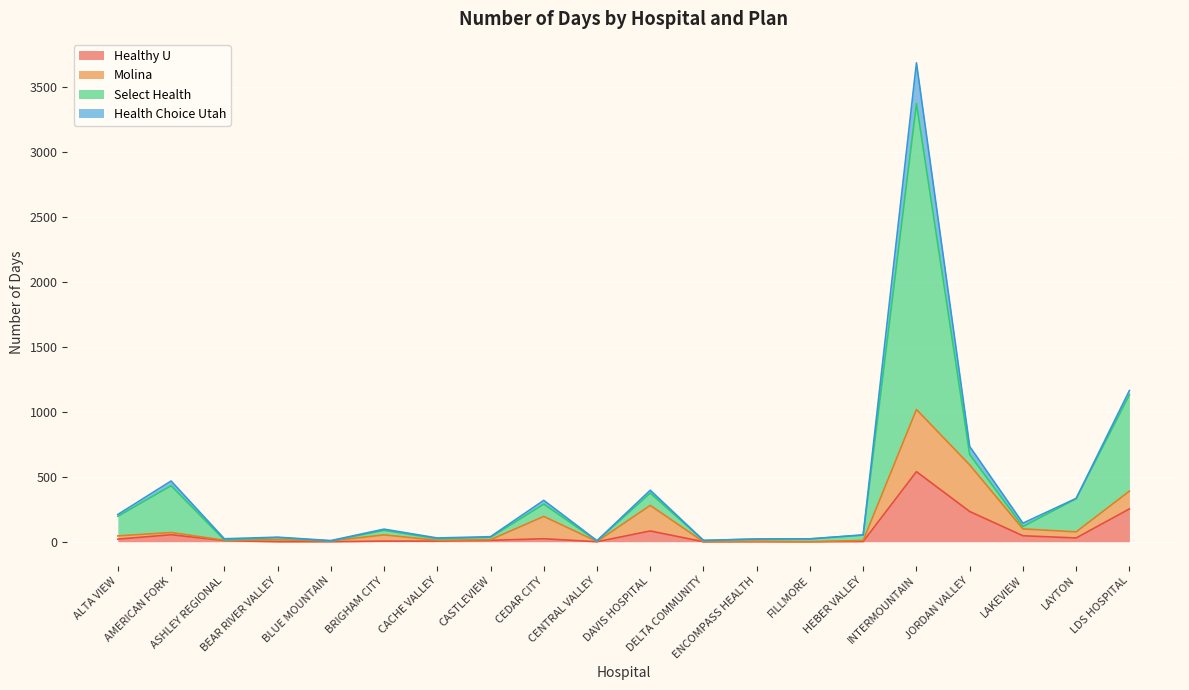

True or false: Select Health and Healthy U cross at least once.

False